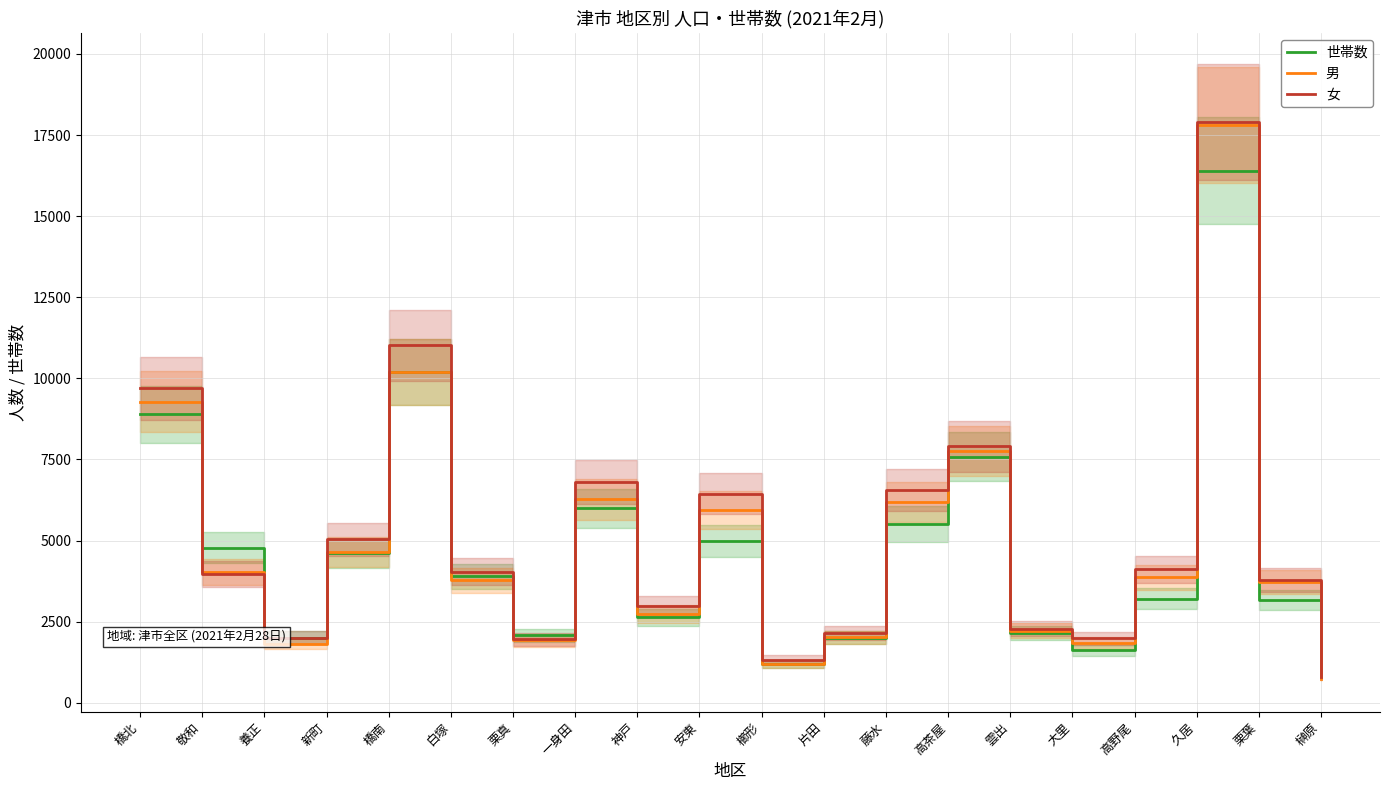

What is the value of the 世帯数 point at the 9th from the left?

2635